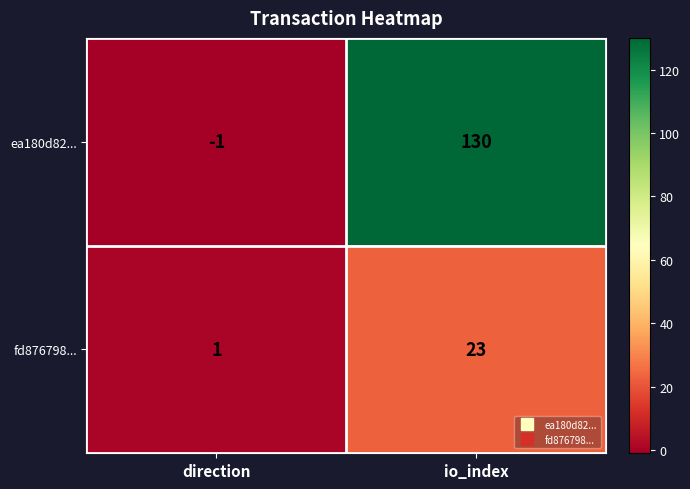

The ea180d82... series shows -1 at direction. True or false?

True